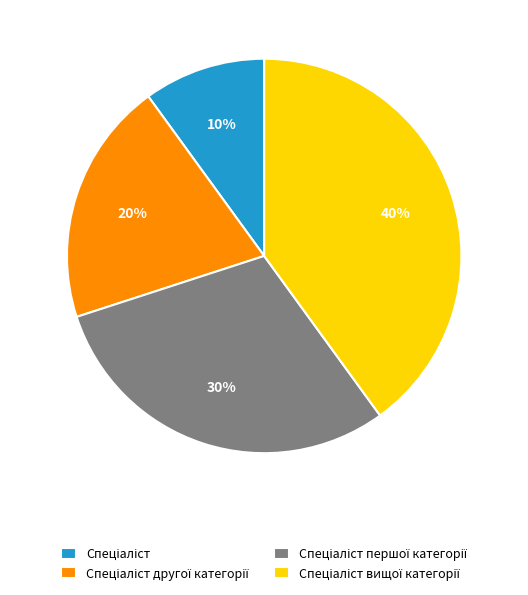

How many slices are in this pie chart?

4